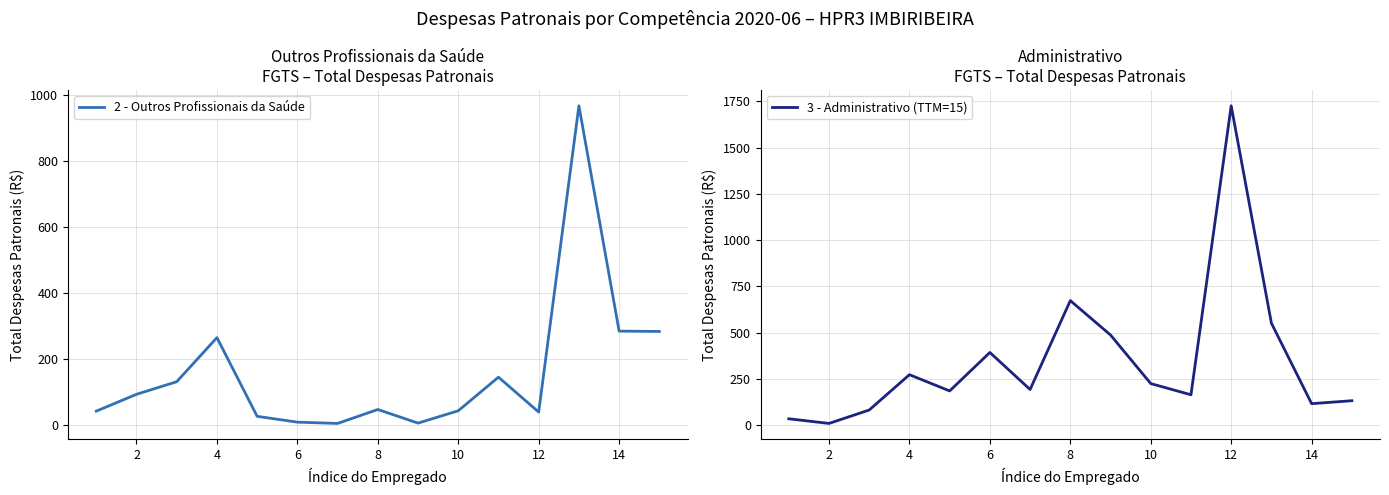

What is the minimum value shown in the chart?

4.7